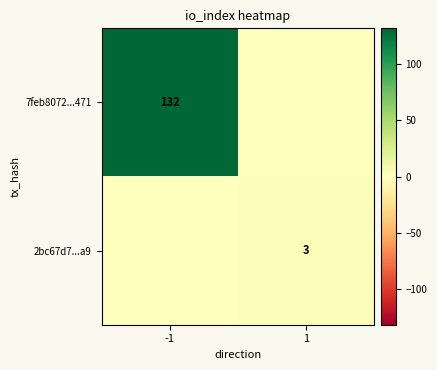

What is the total value across all series at 1?

3